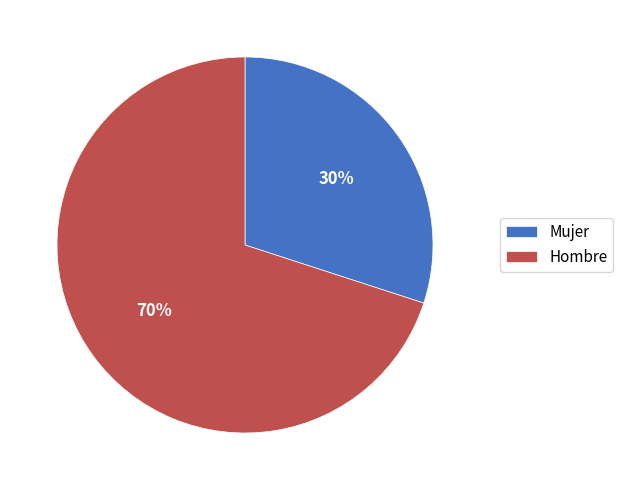

Do Hombre and Mujer together represent more than half of the pie?

Yes